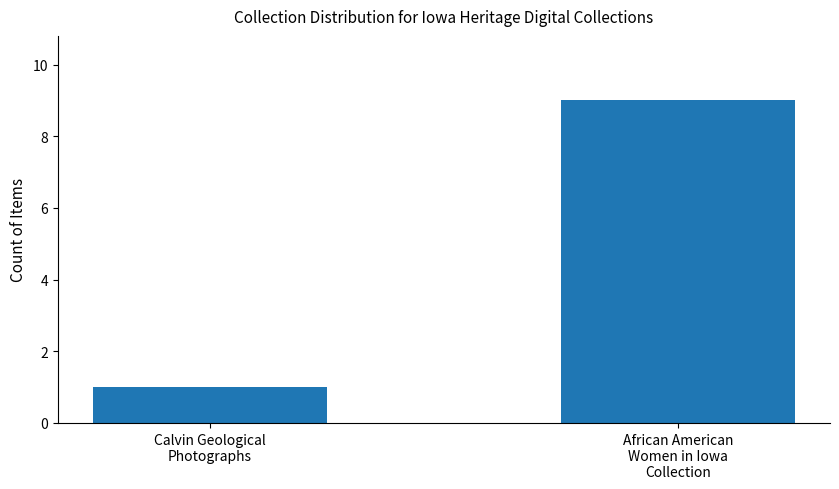

Reading left to right, transcribe all the data shown in this chart.

Calvin Geological
Photographs=1	African American
Women in Iowa
Collection=9